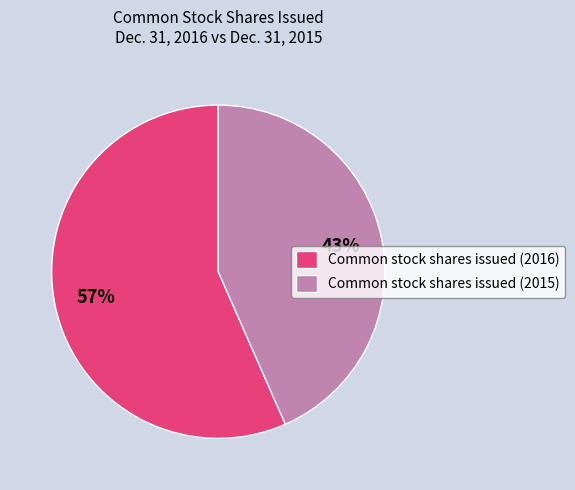

Rank the categories by value from highest to lowest.

Common stock shares issued (2016), Common stock shares issued (2015)